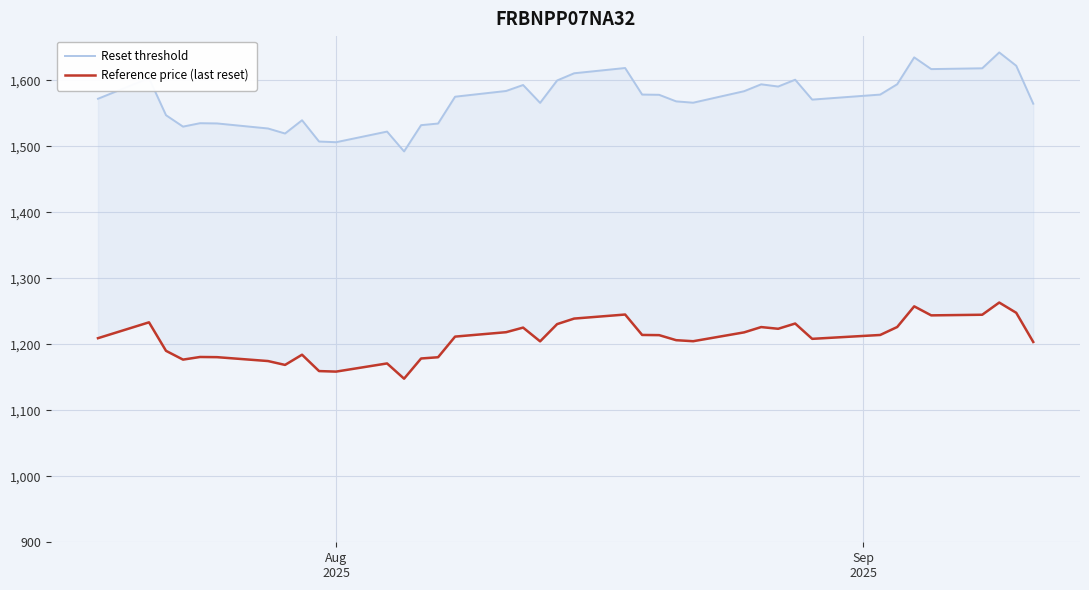

True or false: Reset threshold has a value of 785.4 at 25.

False